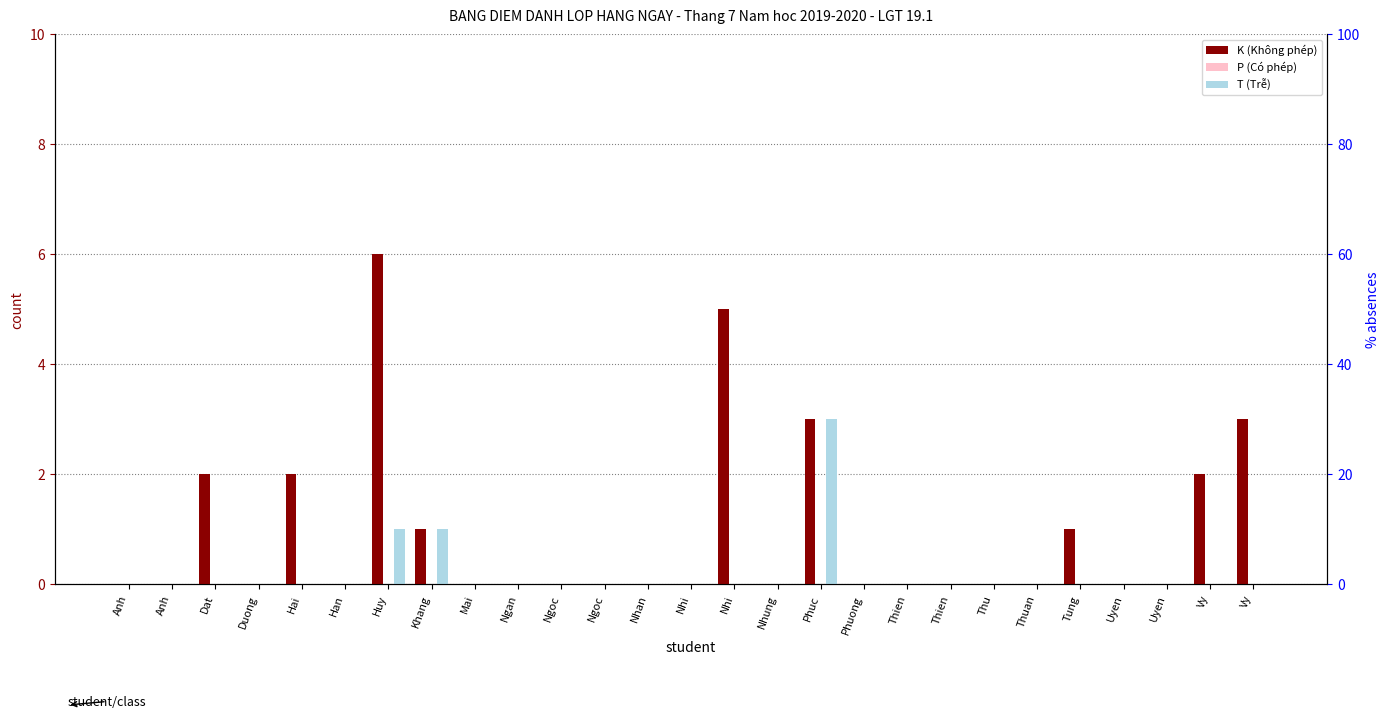

What is the difference between the maximum and minimum values in the T (Trễ) series?

3